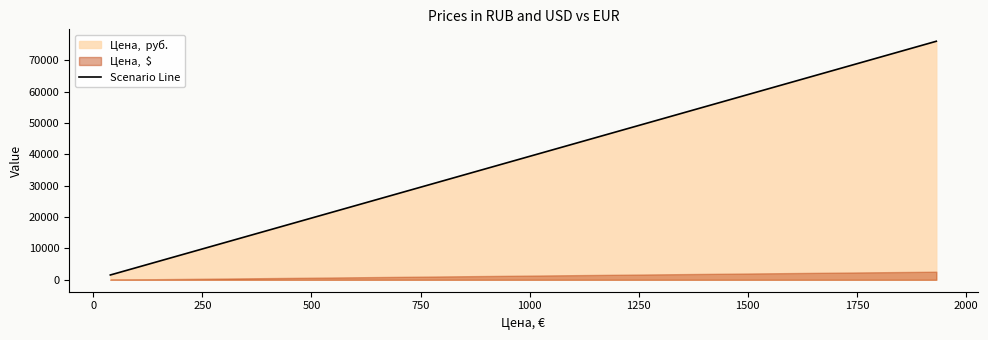

What is the difference between the maximum and minimum values?

74508.5